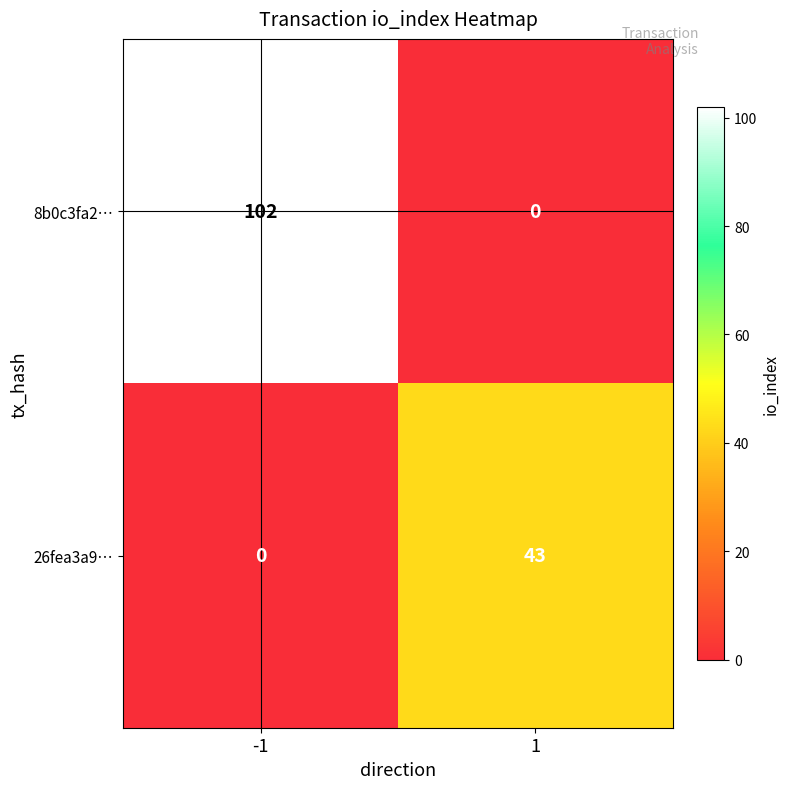

What is the highest value of the 8b0c3fa2… series?

102